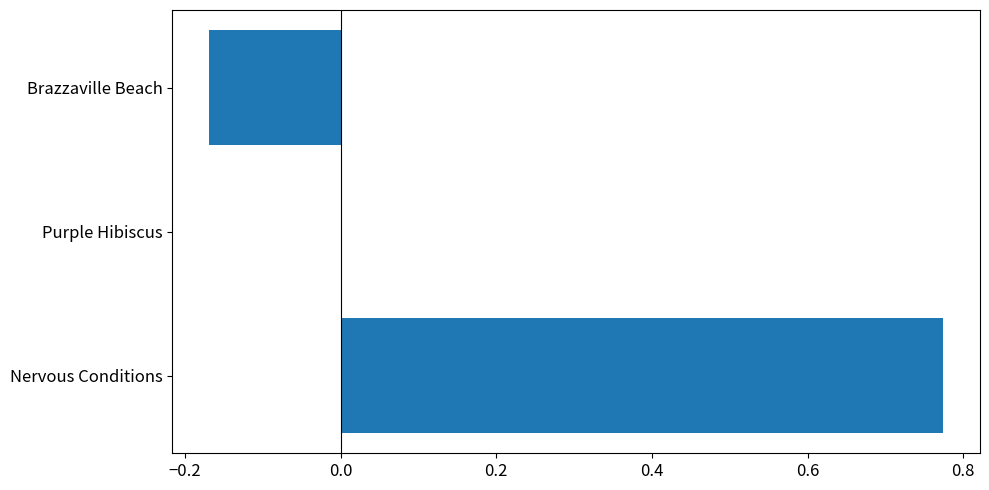

What is the sum of all values?

0.6